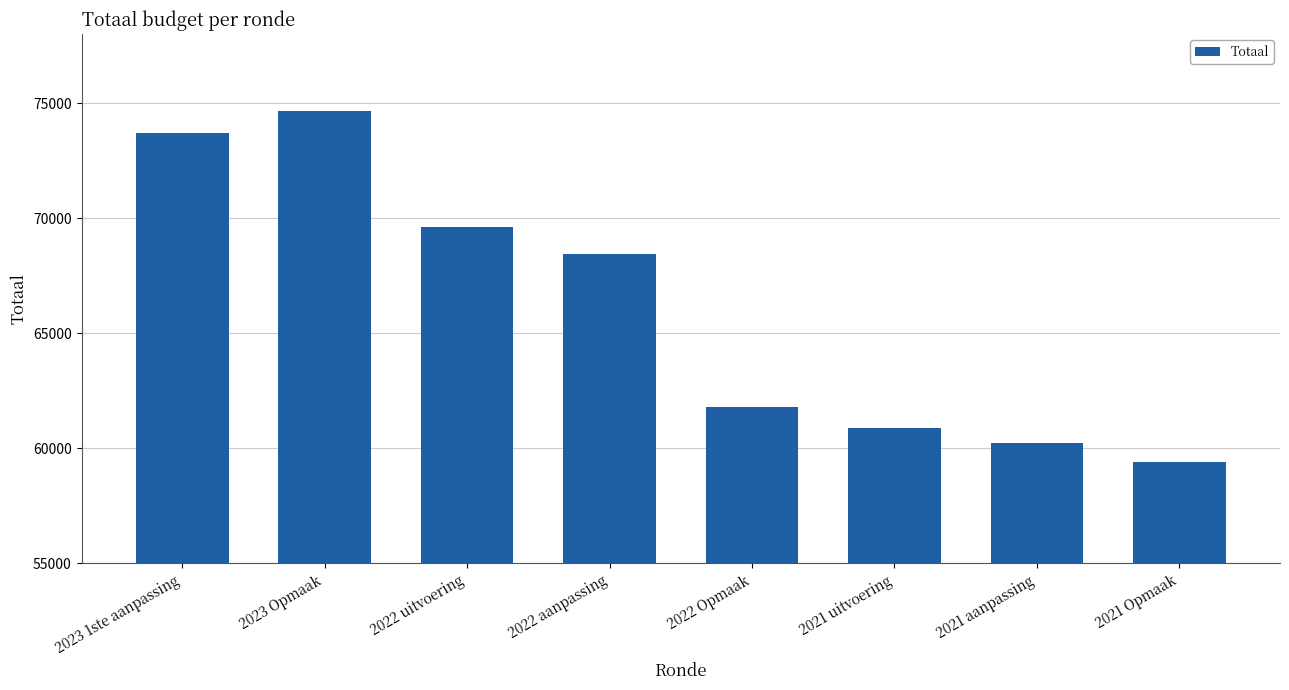

Between 2023 Opmaak and 2022 Opmaak, which is larger?

2023 Opmaak